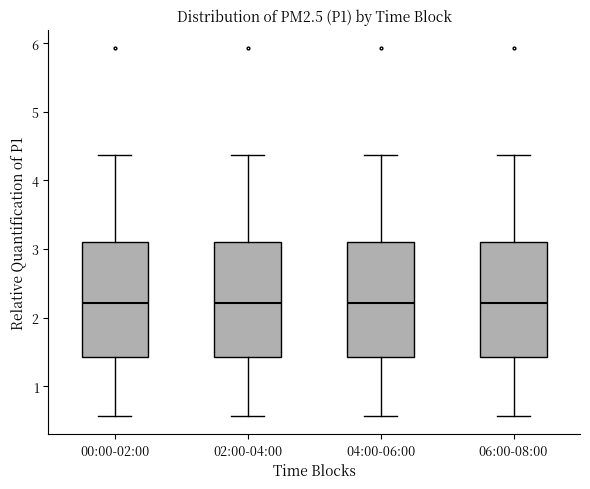

Reading left to right, read every box against the y-axis: the position of its median line, the range the box covers, and the ends of its whiskers. The values are not printed on the chart, so give them approximately, as read against the axis.

00:00-02:00: median 2.2, box 1.4 to 3.1, whiskers 0.6 to 4.4
02:00-04:00: median 2.2, box 1.4 to 3.1, whiskers 0.6 to 4.4
04:00-06:00: median 2.2, box 1.4 to 3.1, whiskers 0.6 to 4.4
06:00-08:00: median 2.2, box 1.4 to 3.1, whiskers 0.6 to 4.4